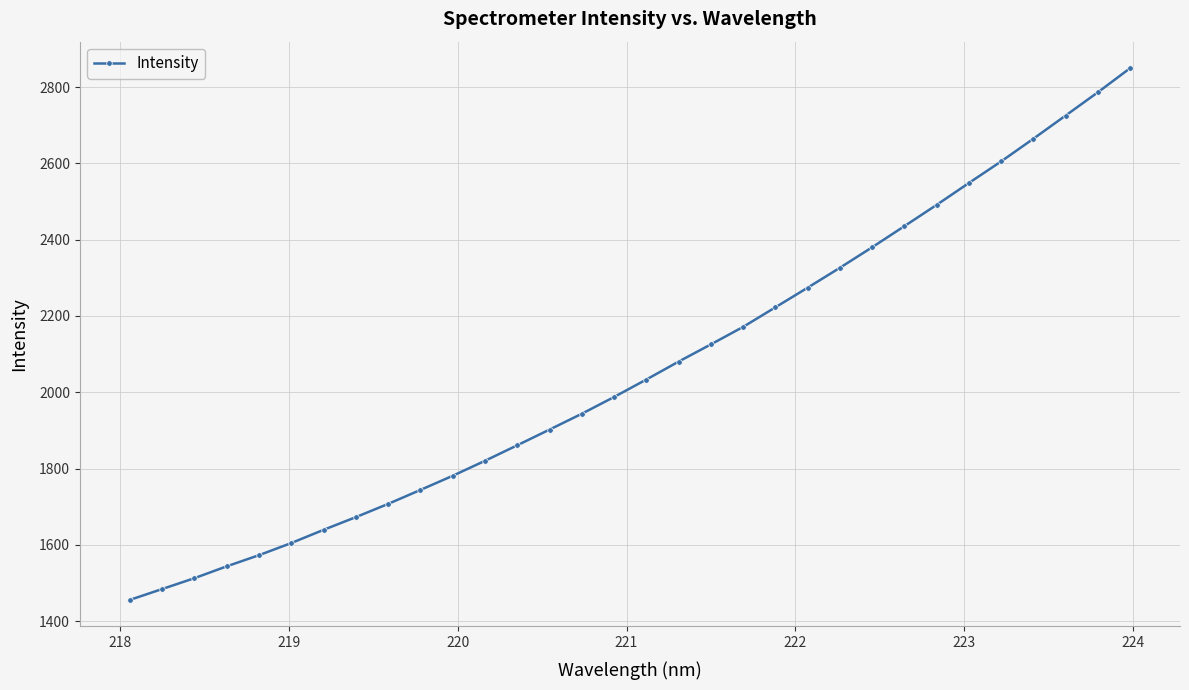

True or false: there are more than 1 points higher than both neighbors.

False